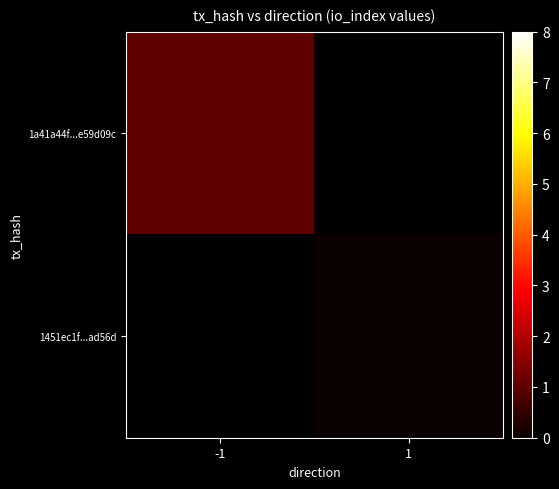

The 1451ec1f...ad56d series shows 0.0 at 1. True or false?

True